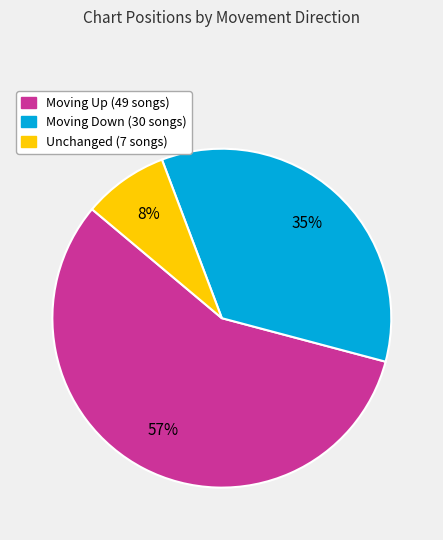

Is there any slice that represents more than half of the pie?

Yes